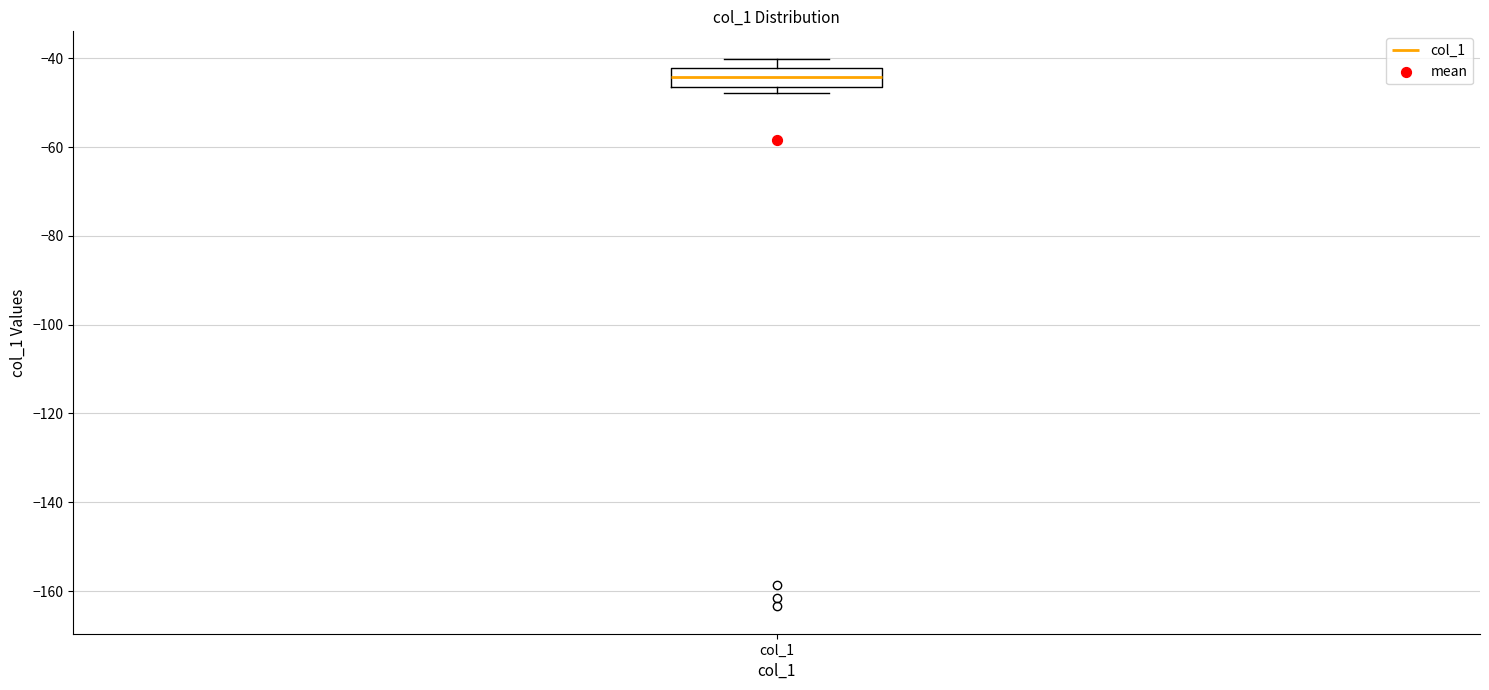

Transcribe this box plot: give where the median line is, the range the box spans, and where the two whiskers end, as read against the y-axis. The values are not printed on the chart, so give them approximately, as read against the axis.

median -44, box -46 to -42, whiskers -48 to -40